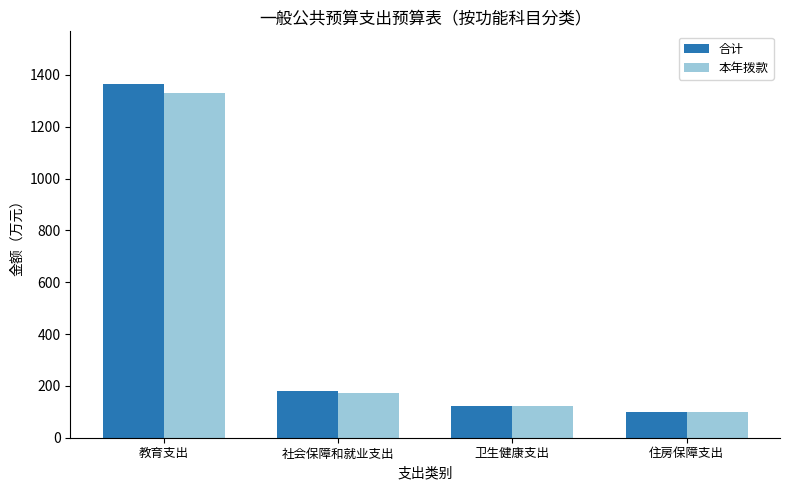

Reading right to left, what are all the values shown in this chart?

合计: 住房保障支出=100.0	卫生健康支出=123.2	社会保障和就业支出=180.1	教育支出=1363.7
本年拨款: 住房保障支出=100.0	卫生健康支出=123.2	社会保障和就业支出=172.8	教育支出=1329.8